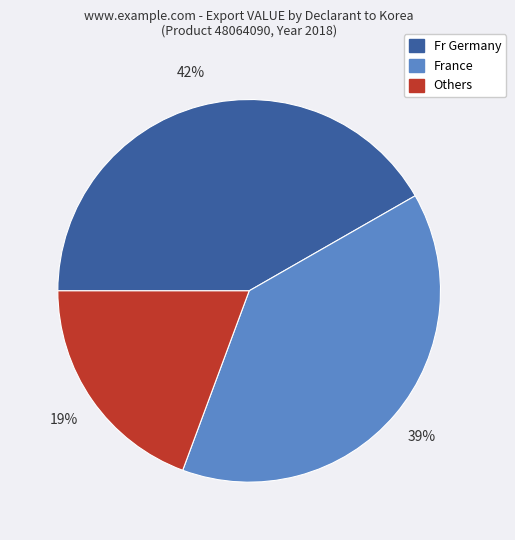

To the nearest percent, what is the average slice percentage?

33%